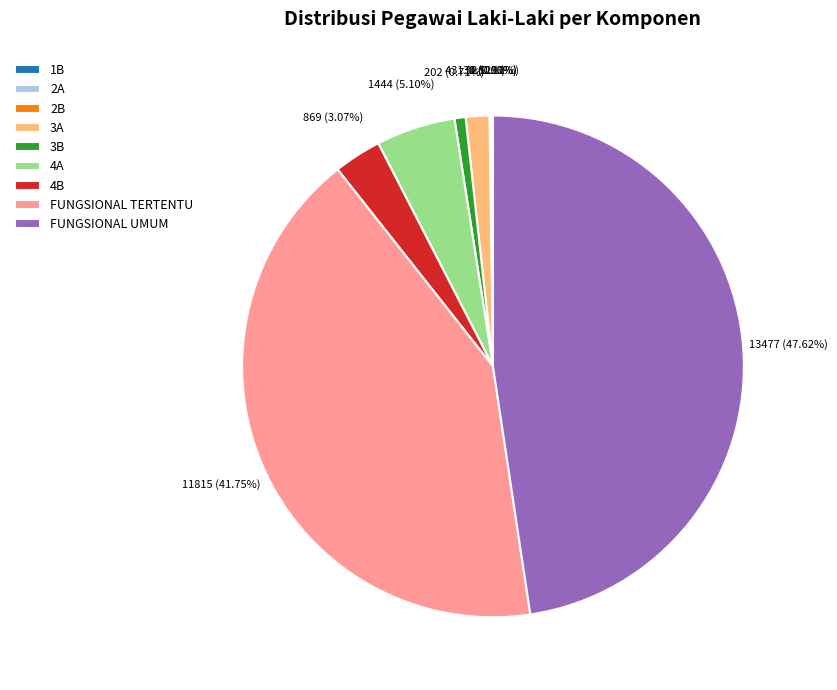

The 4B slice represents 17% of the pie. True or false?

False